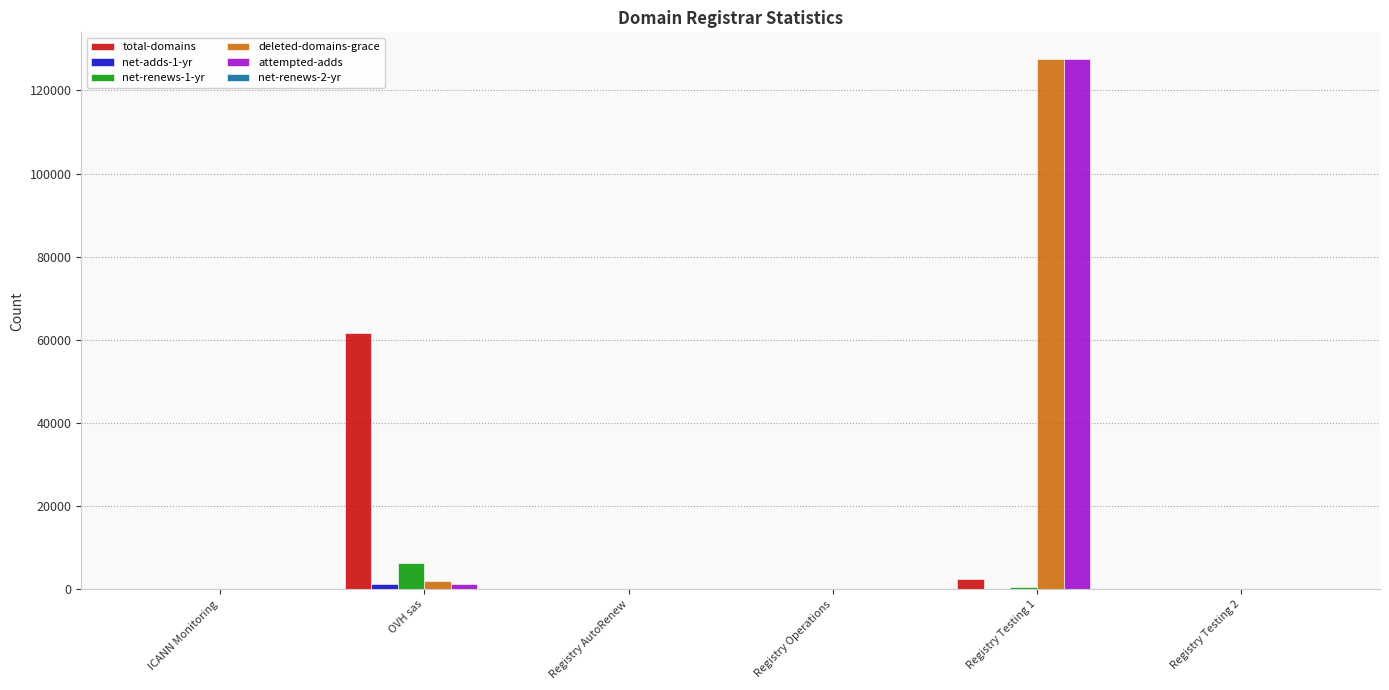

At which category is the sum across all series the highest?

Registry Testing 1